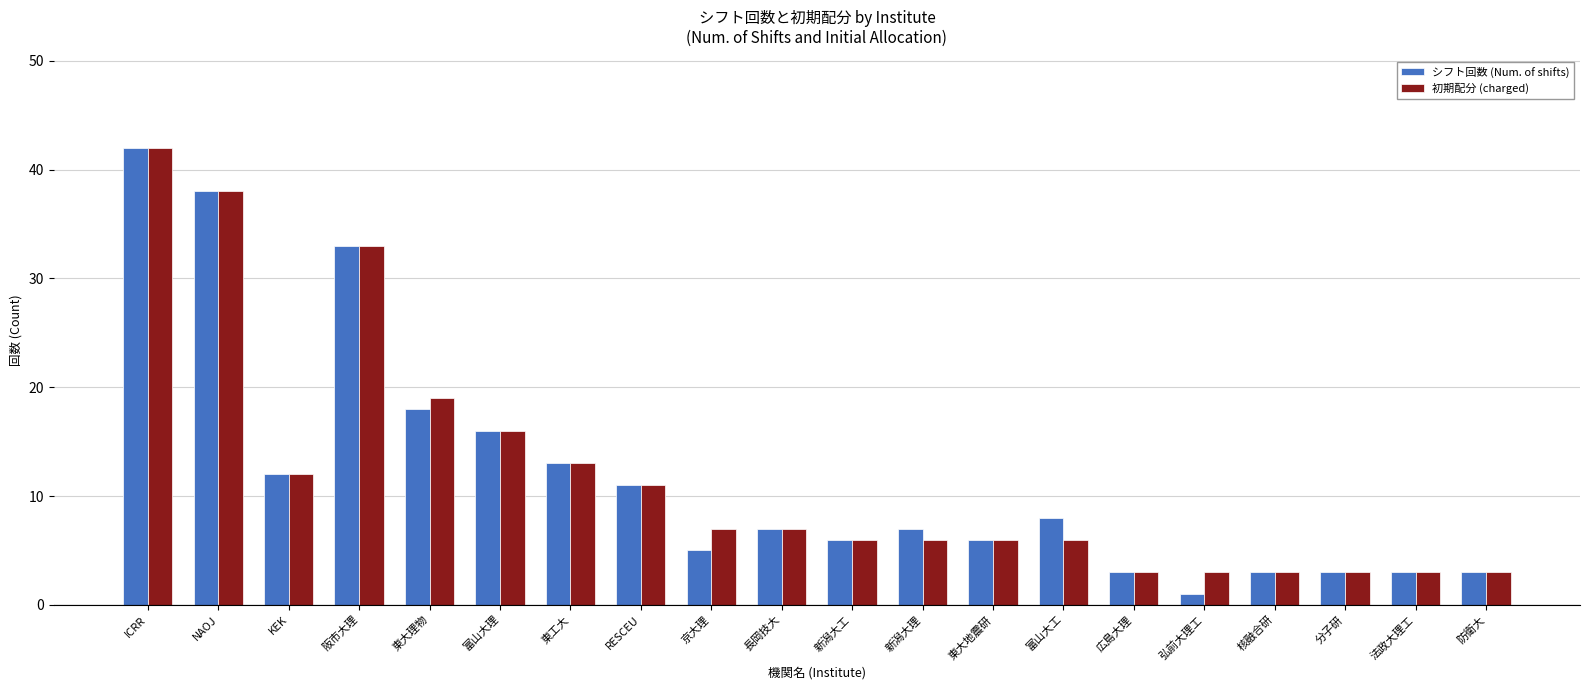

At which category is the sum across all series the highest?

ICRR